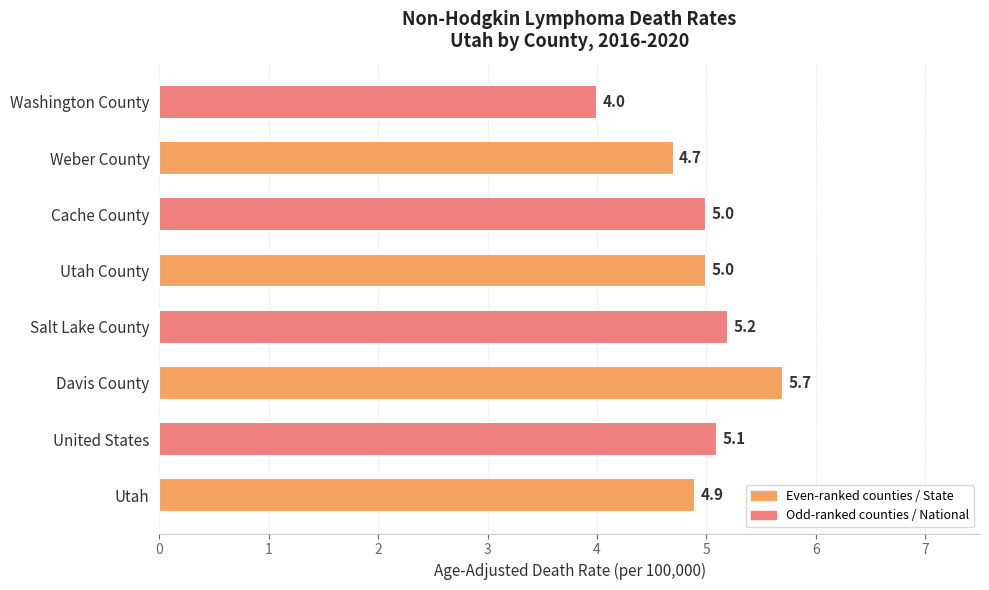

What is the sum of the values at Salt Lake County and Utah County?

10.2